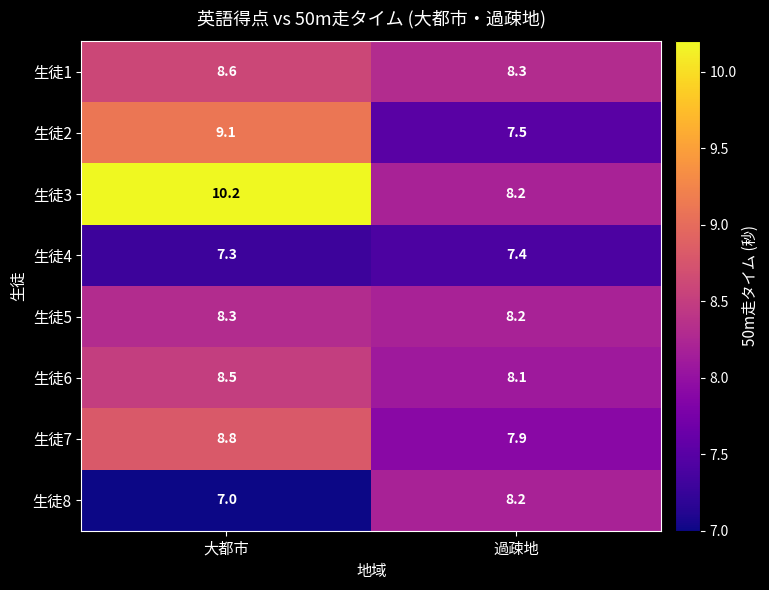

Which series changed the most between 大都市 and 過疎地?

生徒3